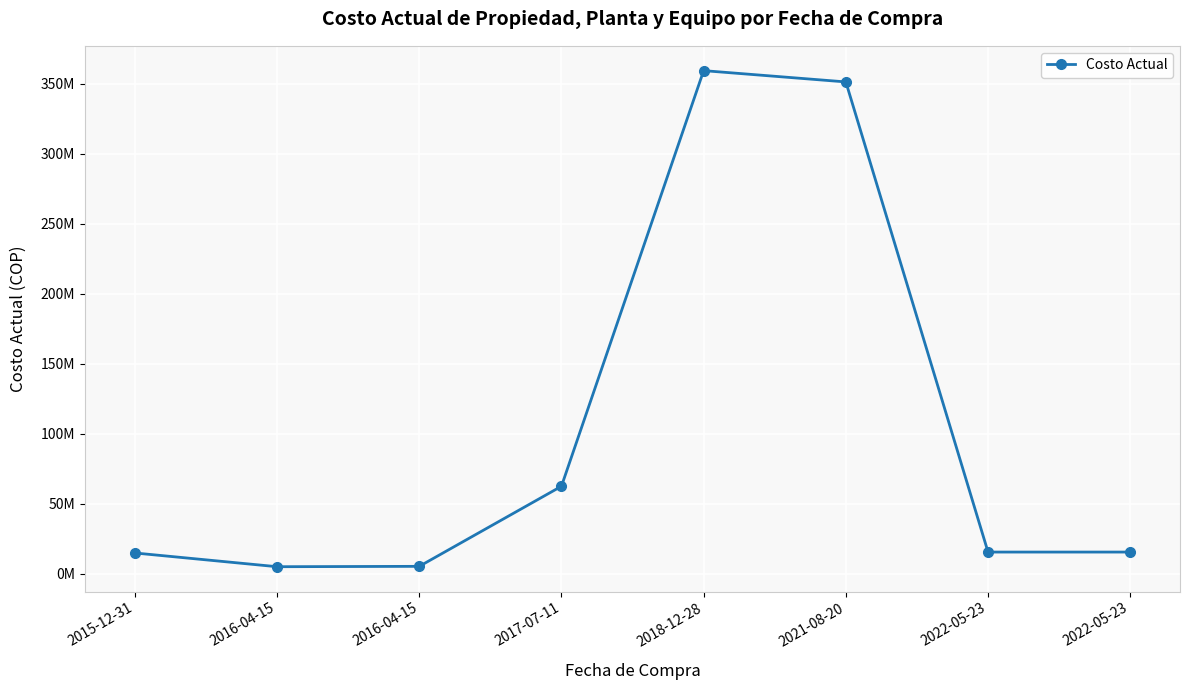

Does the chart have visible grid lines?

Yes